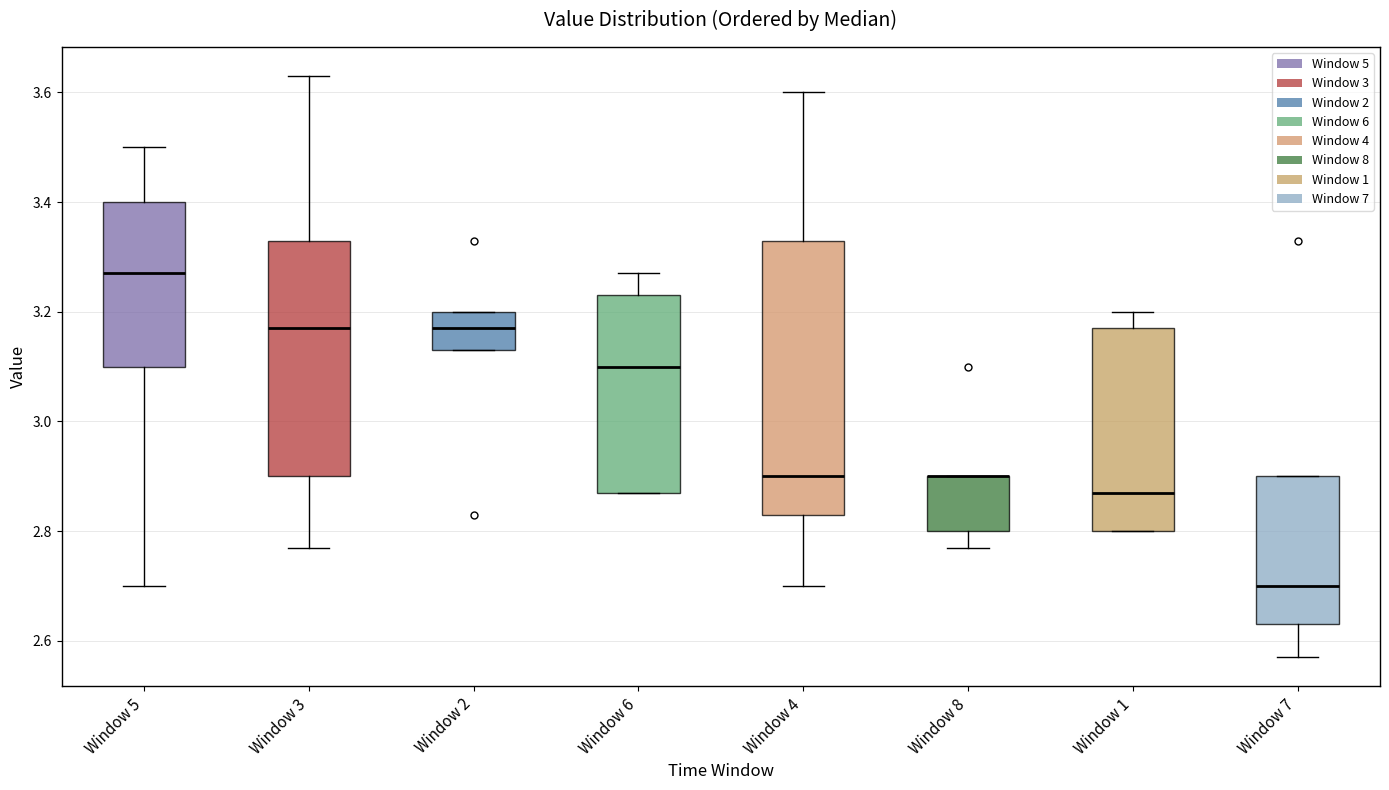

Reading left to right, transcribe this box plot: for each box, give where its median line is, the range the box spans, and where its two whiskers end, as read against the y-axis. The values are not printed on the chart, so give them approximately, as read against the axis.

Window 5: median 3.28, box 3.10 to 3.40, whiskers 2.70 to 3.50
Window 3: median 3.18, box 2.90 to 3.34, whiskers 2.78 to 3.64
Window 2: median 3.18, box 3.14 to 3.20, whiskers 3.14 to 3.20
Window 6: median 3.10, box 2.88 to 3.24, whiskers 2.88 to 3.28
Window 4: median 2.90, box 2.84 to 3.34, whiskers 2.70 to 3.60
Window 8: median 2.90 (drawn on the box's upper edge), box 2.80 to 2.90, whiskers 2.78 to 2.90
Window 1: median 2.88, box 2.80 to 3.18, whiskers 2.80 to 3.20
Window 7: median 2.70, box 2.64 to 2.90, whiskers 2.58 to 2.90